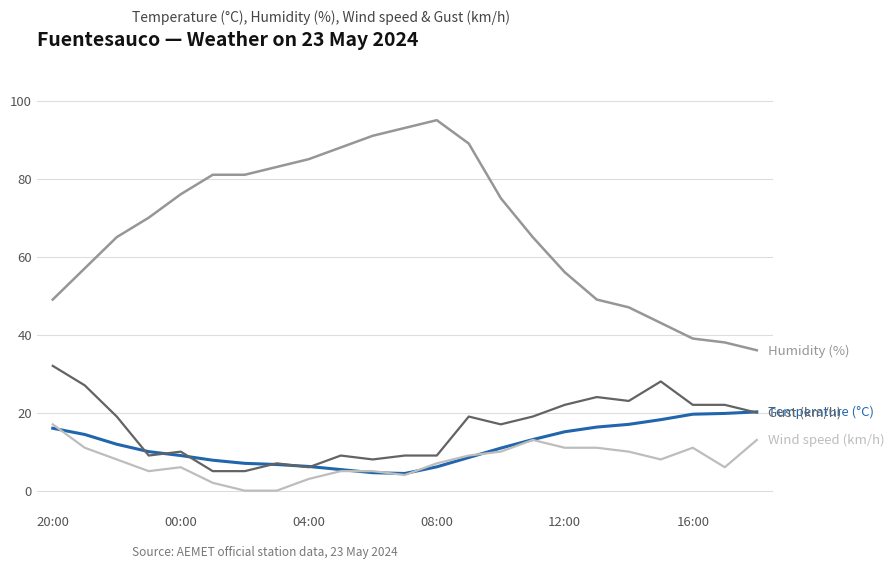

What is the maximum value shown in the chart?

95.0